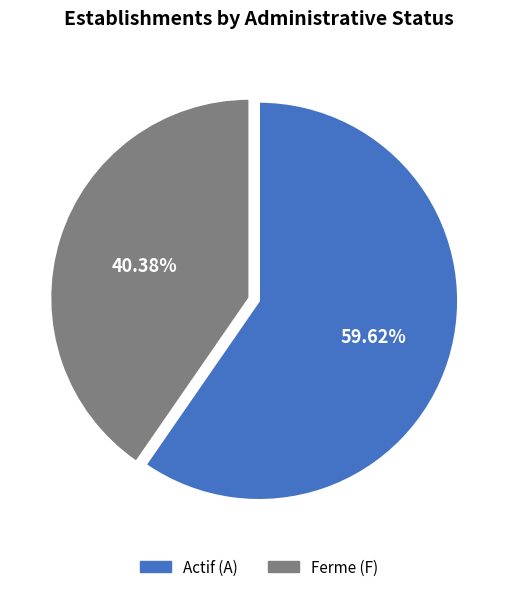

Rank the categories by value from highest to lowest.

Actif (A), Ferme (F)